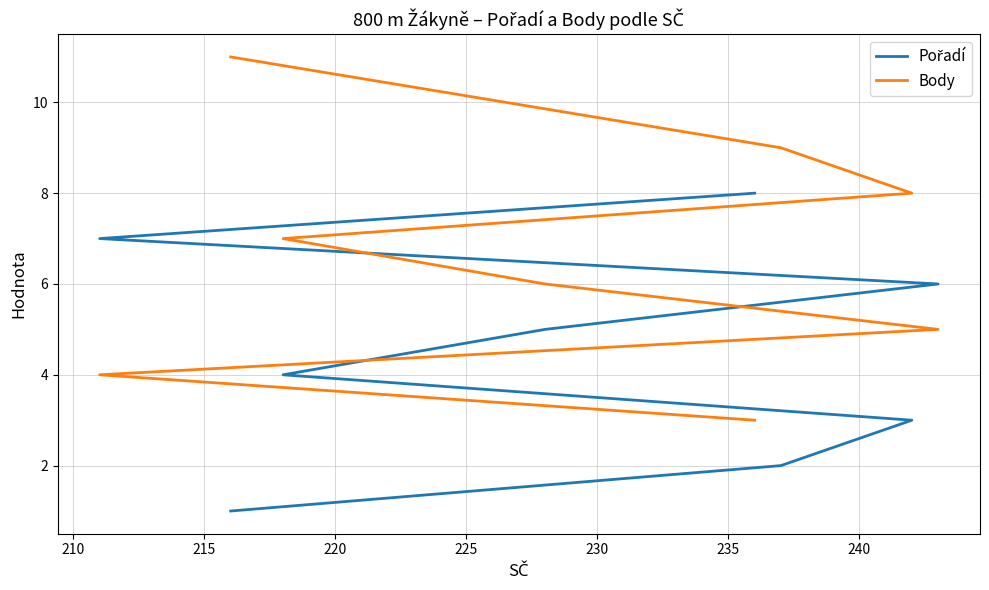

At how many categories does at least one series exceed 6?

6